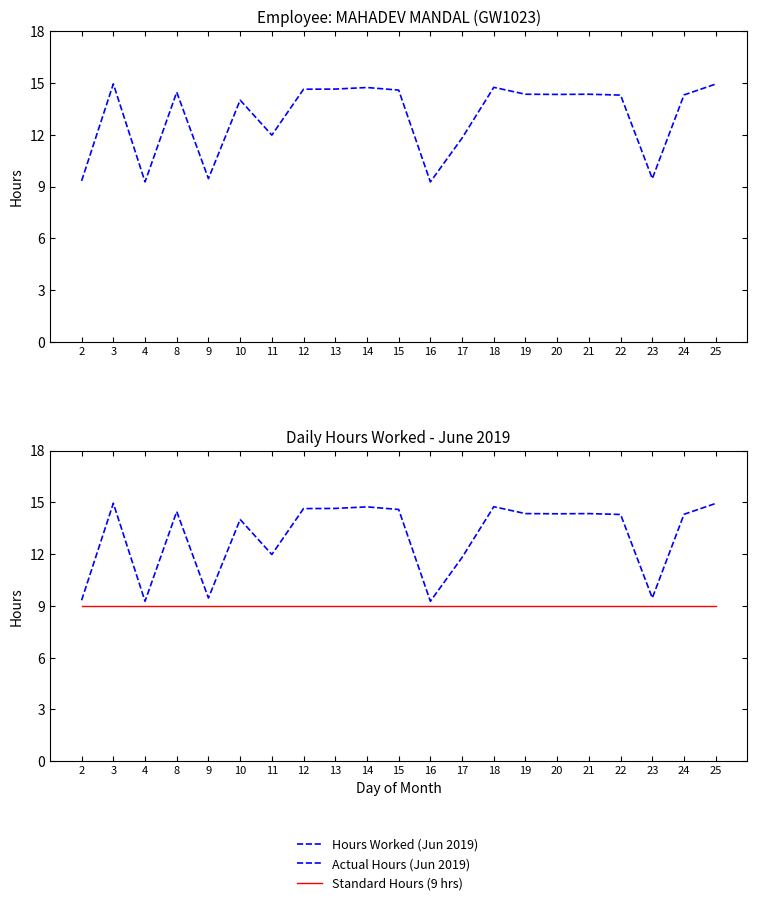

How many data points in Actual Hours (Jun 2019) are less than 14?

7